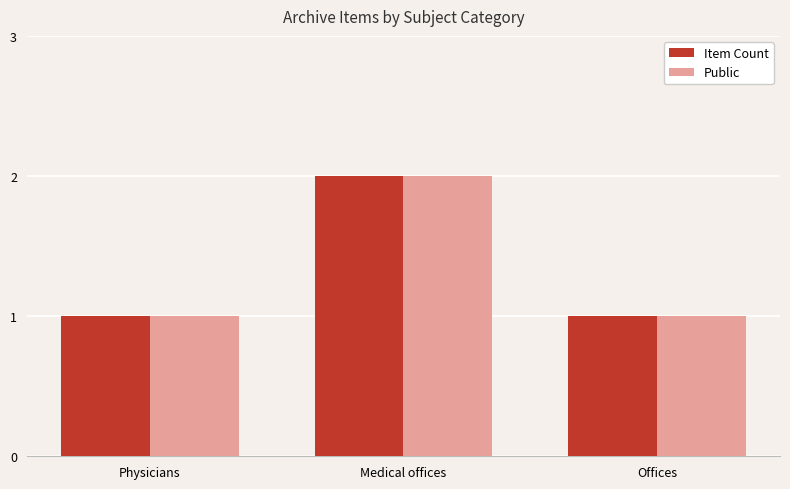

At which category is the sum across all series the highest?

Medical offices